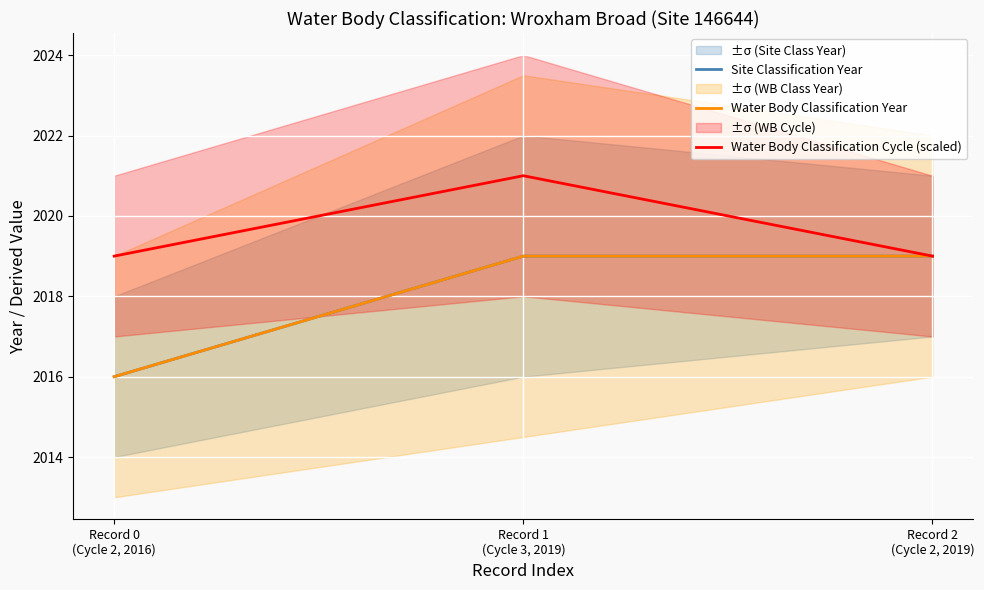

What are all the series names shown in the legend?

Site Classification Year, Water Body Classification Year, Water Body Classification Cycle (scaled)